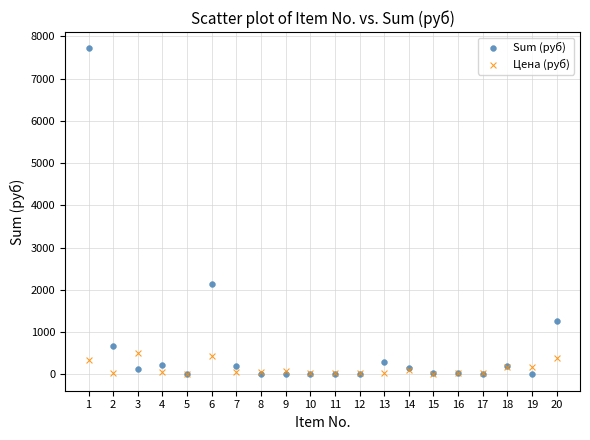

In the Sum (руб) series, what Y value is closest to 3858?

2150.6